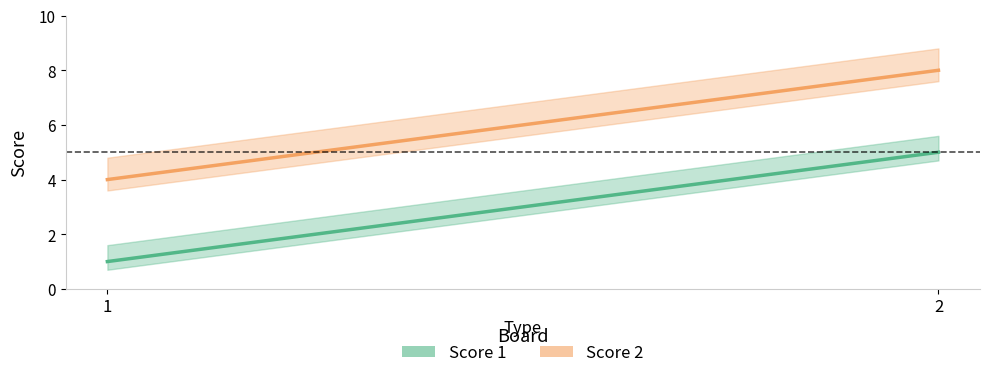

Reading left to right, transcribe all the data shown in this chart.

Score 1: 1	5
Score 2: 4	8